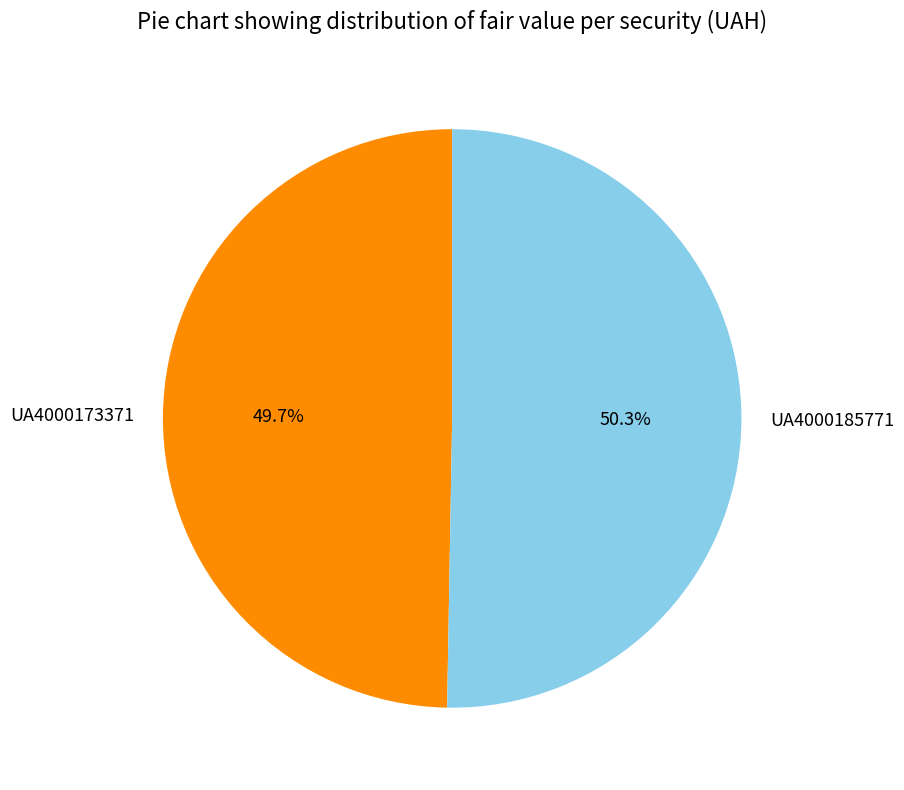

True or false: UA4000185771 accounts for 43% of the total.

False